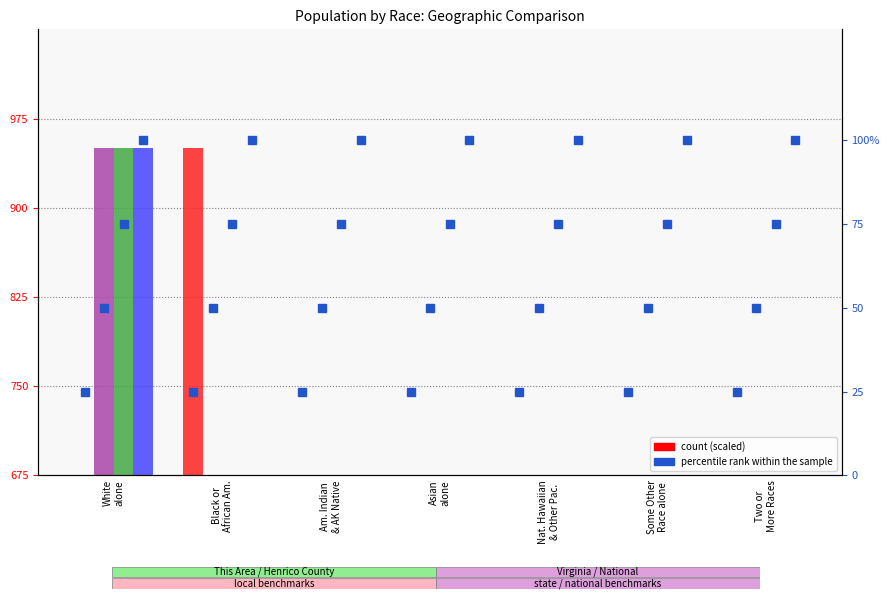

What is the label of the 3rd bar from the right?

Nat. Hawaiian
& Other Pac.